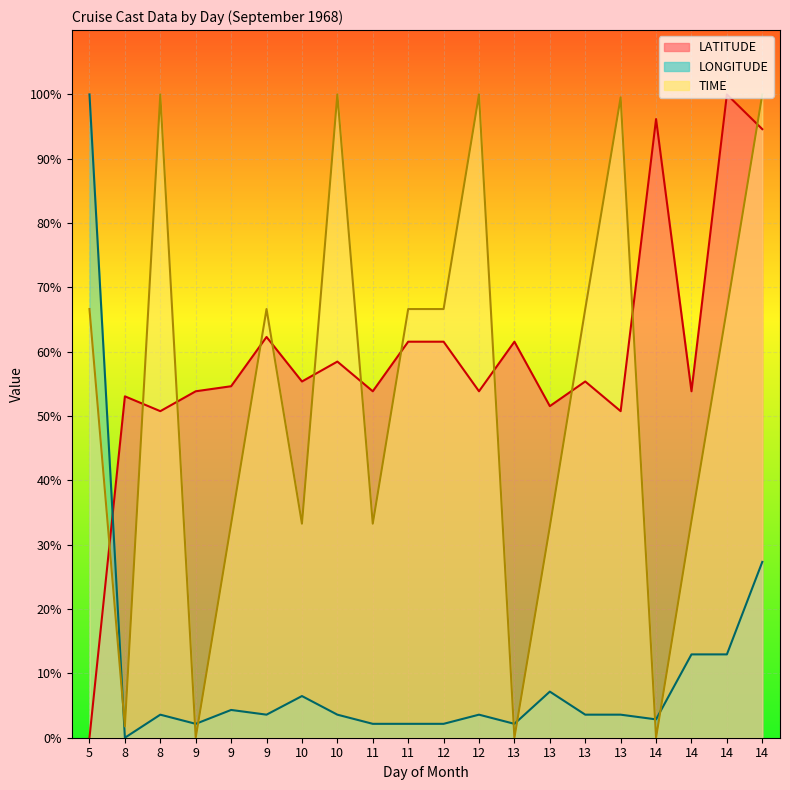

True or false: LATITUDE and LONGITUDE intersect in this chart.

True